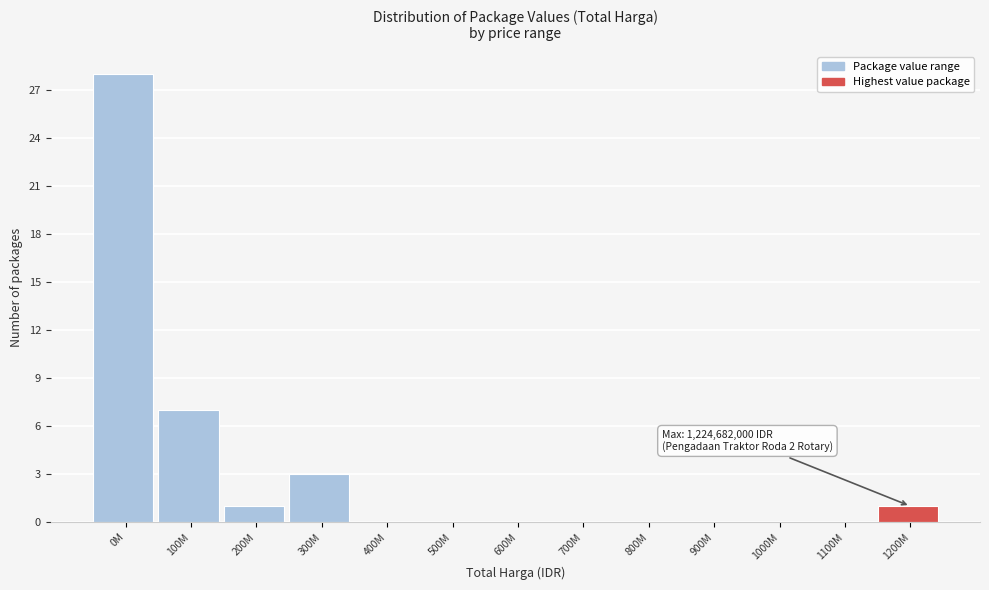

Reading left to right, transcribe all the data shown in this chart.

0M=28	100M=7	200M=1	300M=3	400M=0	500M=0	600M=0	700M=0	800M=0	900M=0	1000M=0	1100M=0	1200M=1